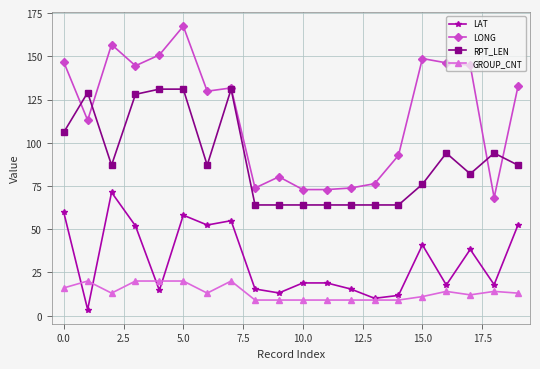

Which series has the largest total across all categories?

LONG